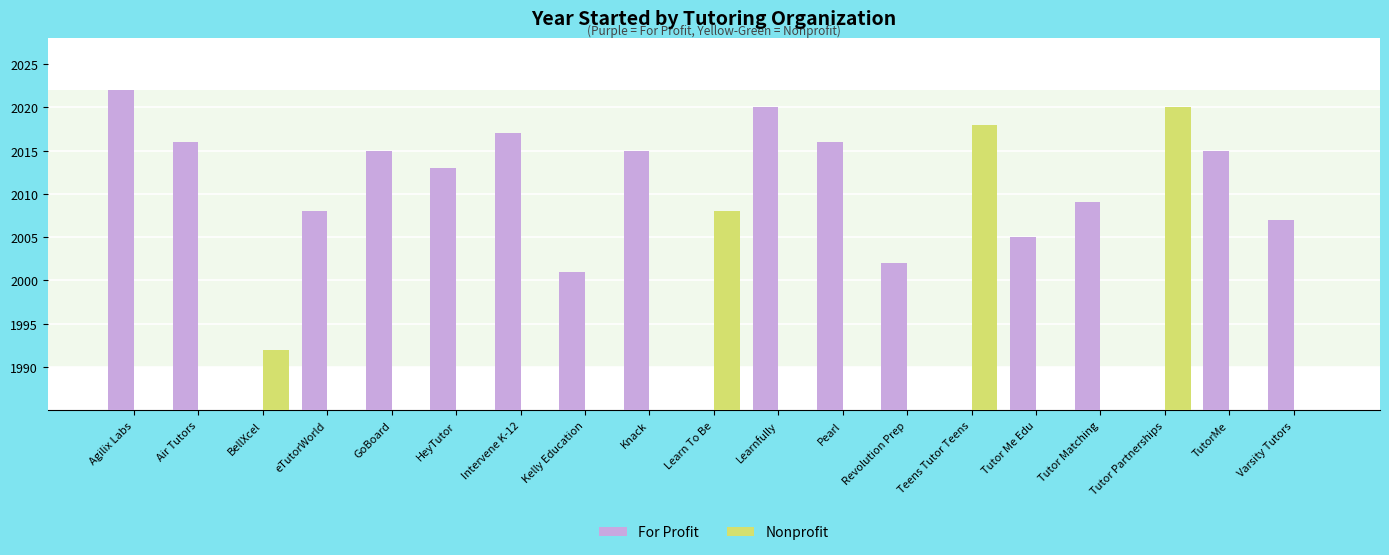

What position from the right is Varsity Tutors?

1